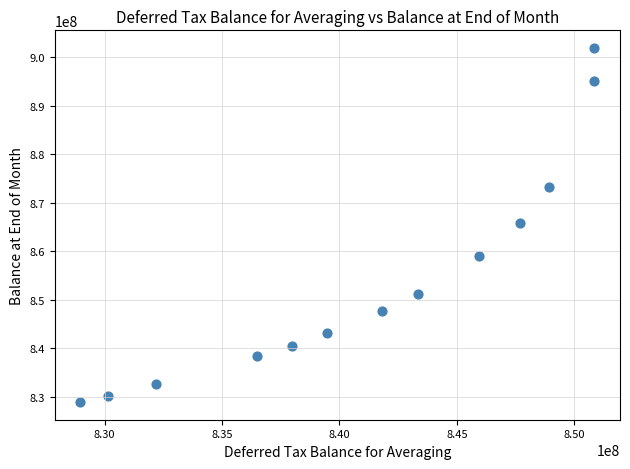

What is the range of X values (max minus min)?

21878771.0